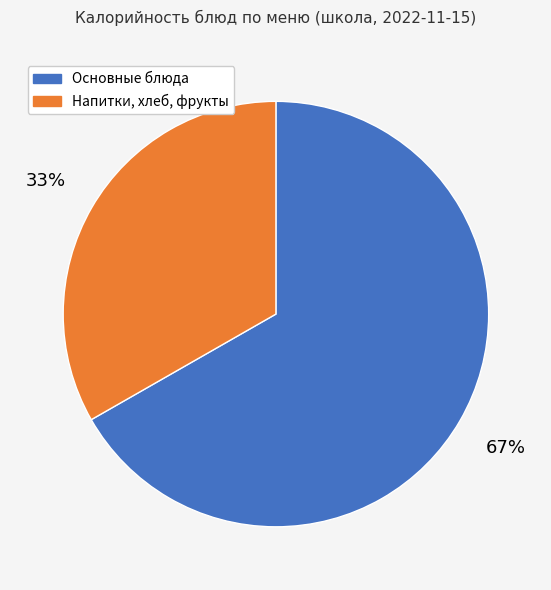

Is there any slice that represents more than half of the pie?

Yes